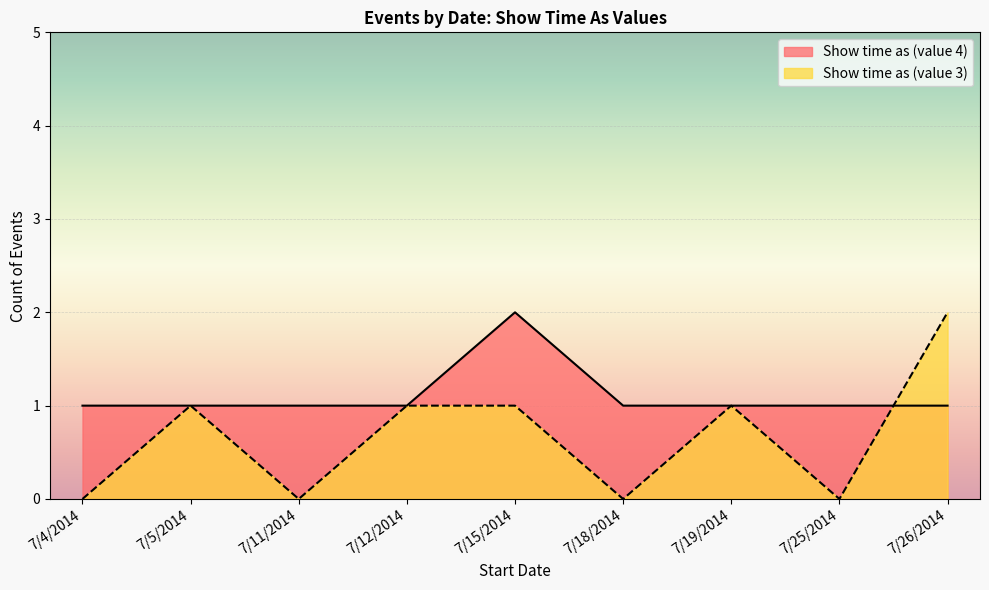

How many lines are shown in the chart?

2